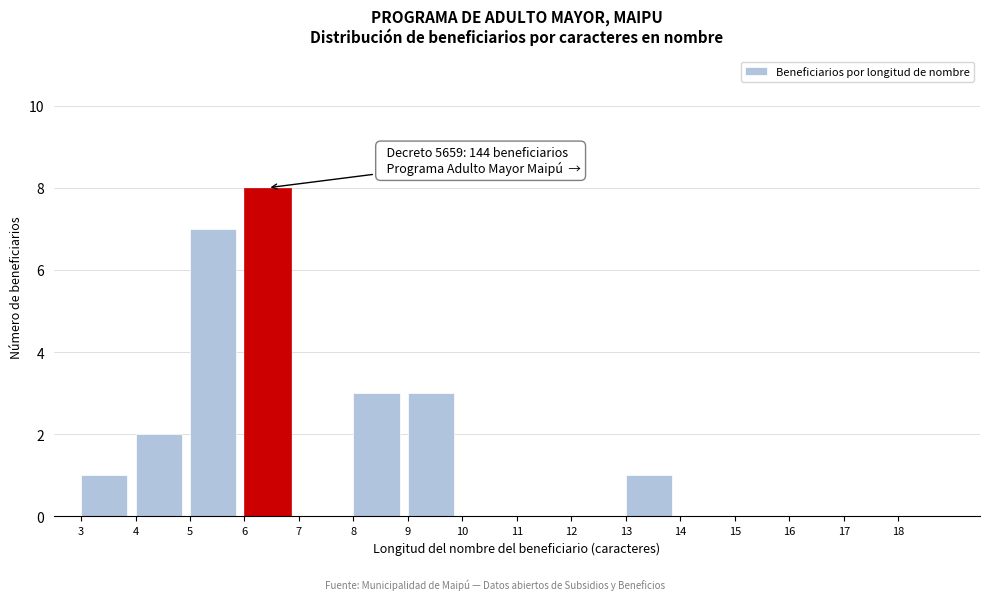

Which range on the x-axis has the tallest bar?

6 to 7